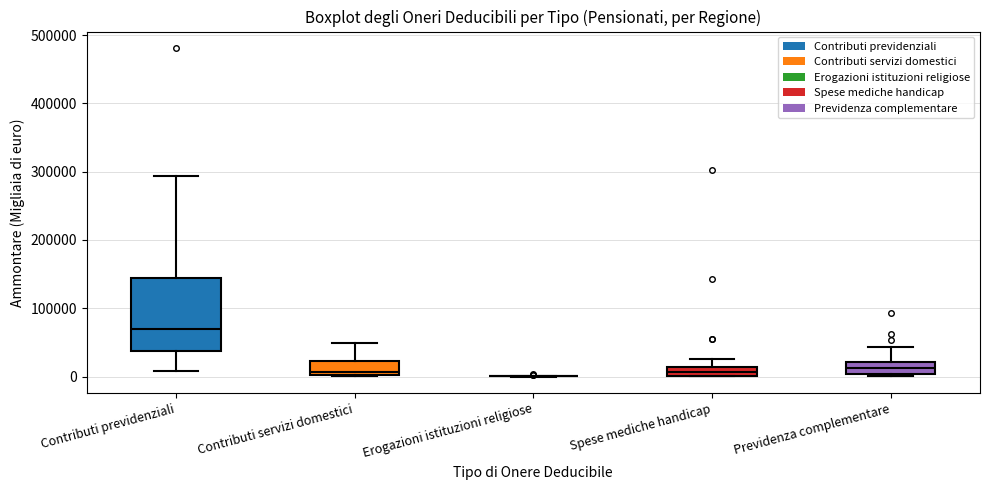

Comparing the boxes themselves (not the whiskers), which one is the tallest?

Contributi previdenziali